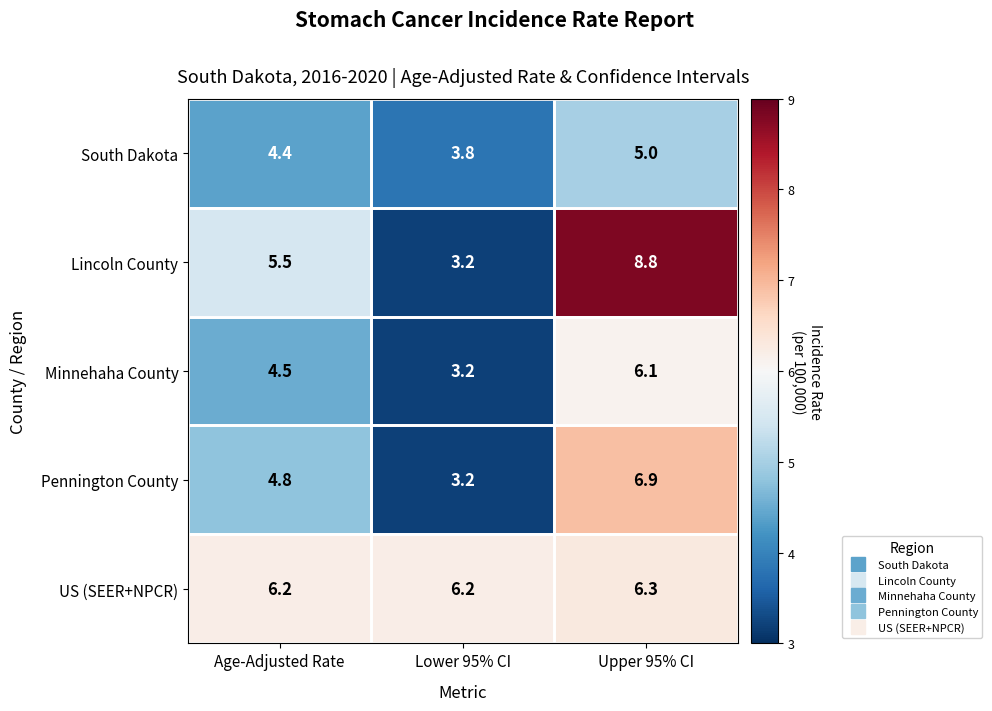

True or false: Pennington County has a value of 6.9 at Upper 95% CI.

True